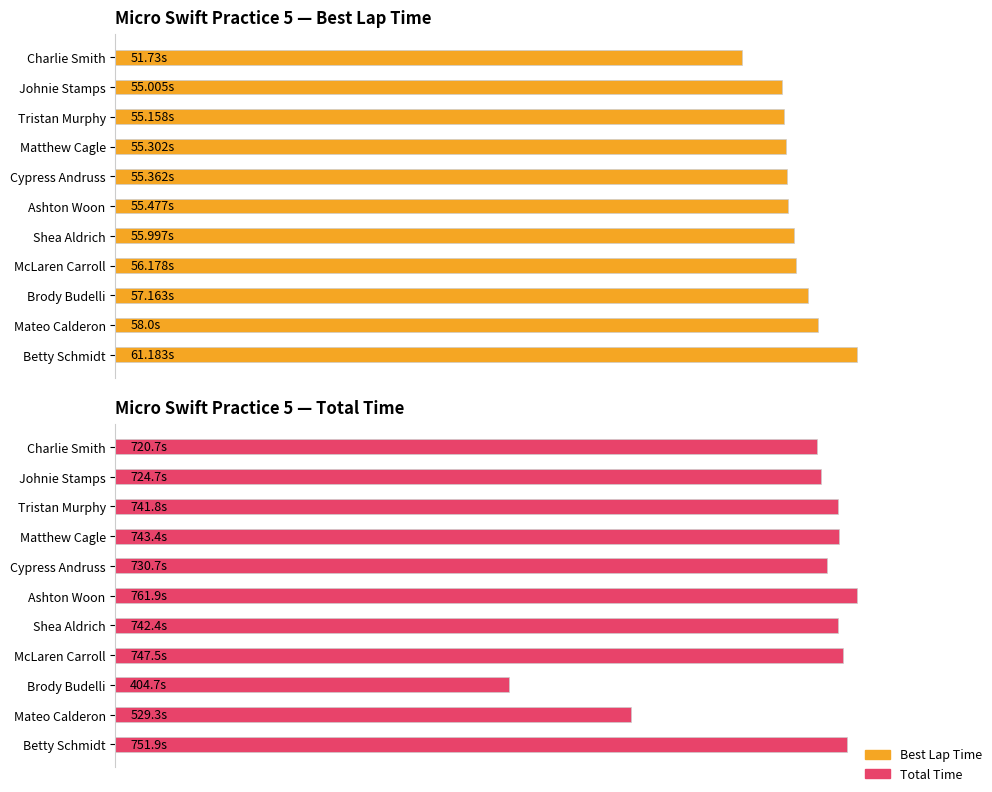

What is the maximum value shown in the chart?

100.0